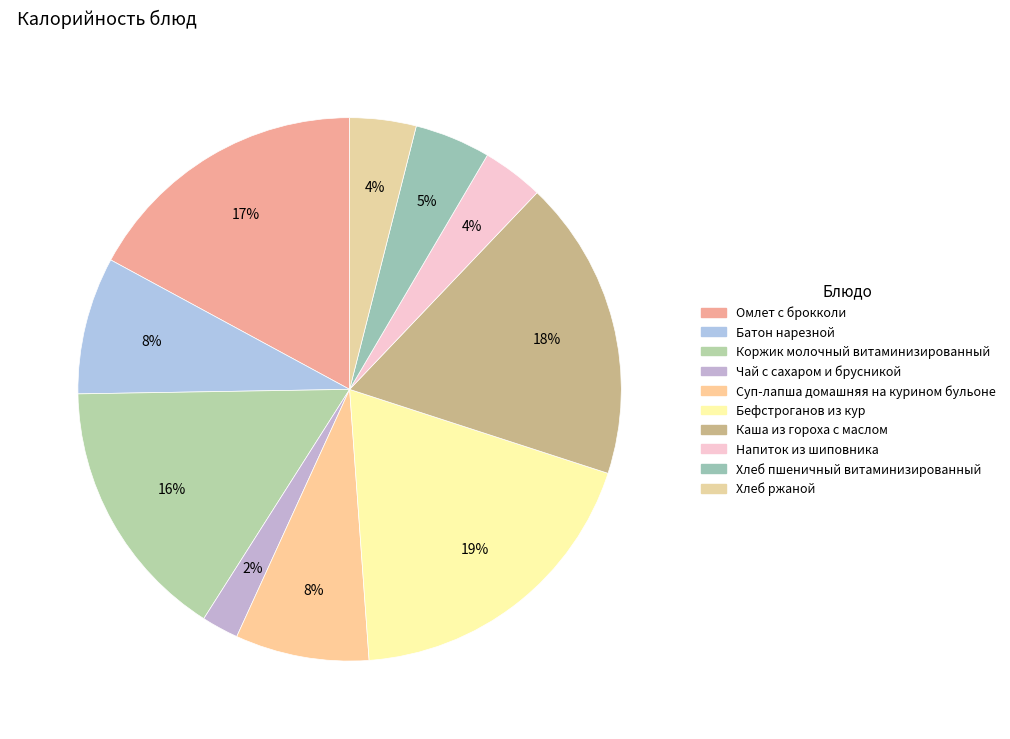

Is Бефстроганов из кур the majority of the pie?

No